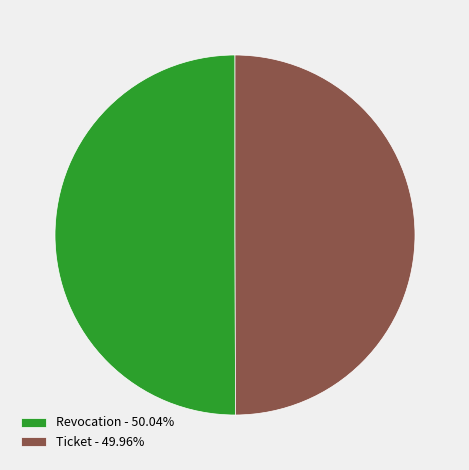

Is the sum of Ticket and Revocation greater than half?

Yes